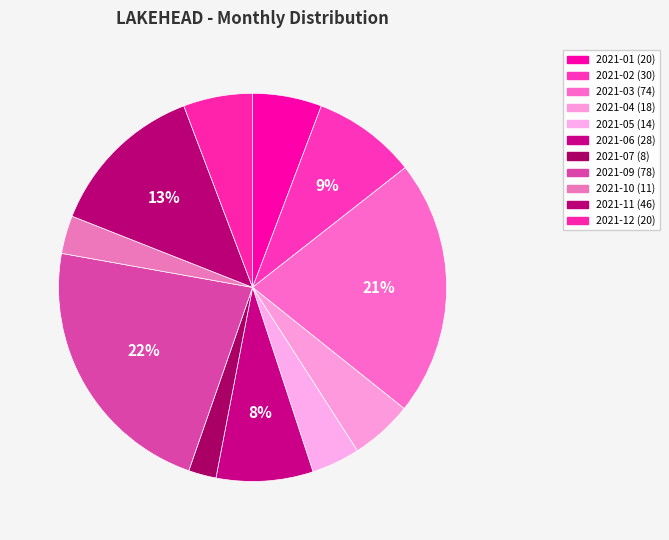

The 2021-12 slice represents 1% of the pie. True or false?

False